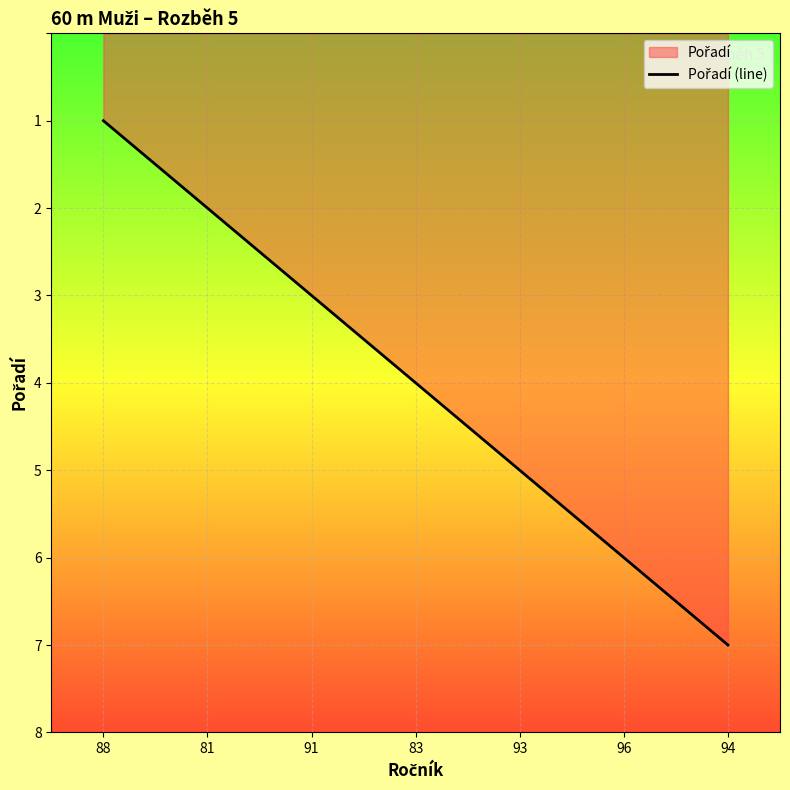

What is the average value?

4